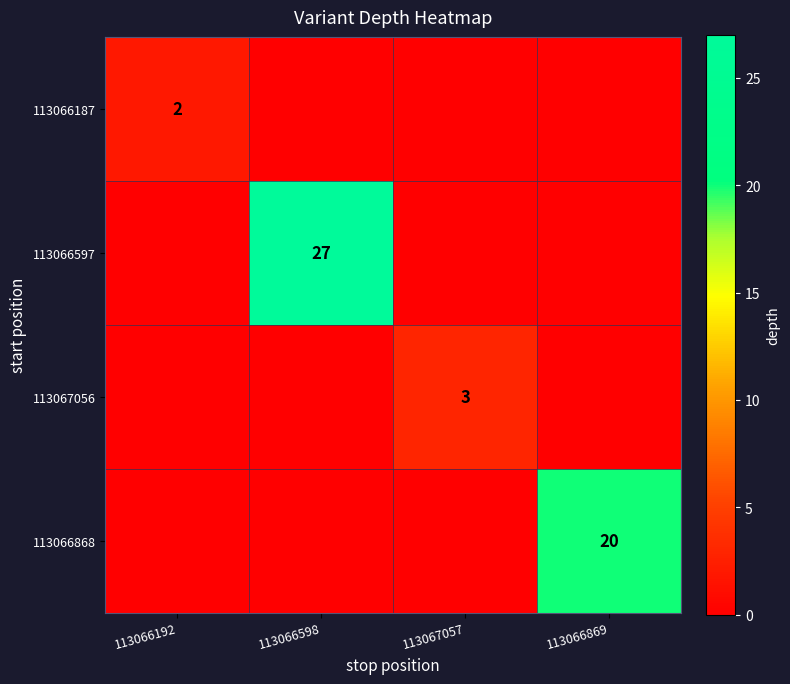

How many data points does each series have?

4